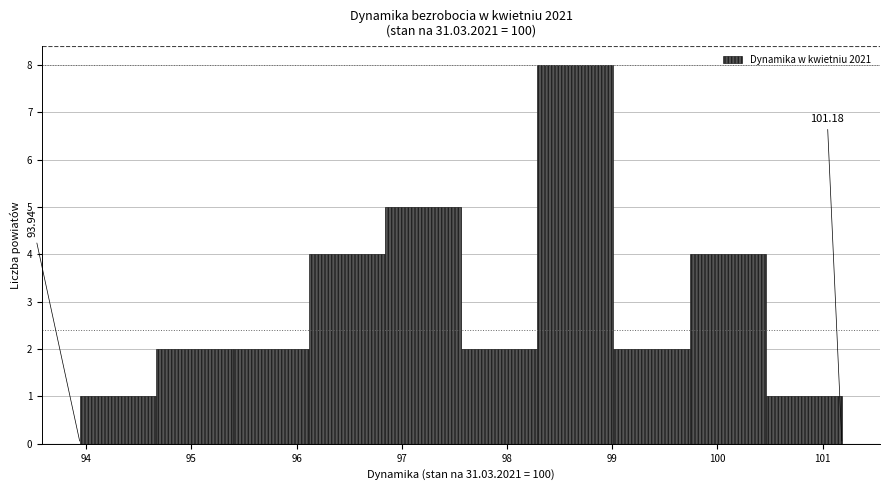

Over which range of the x-axis is the bar tallest?

98.3 to 99.0